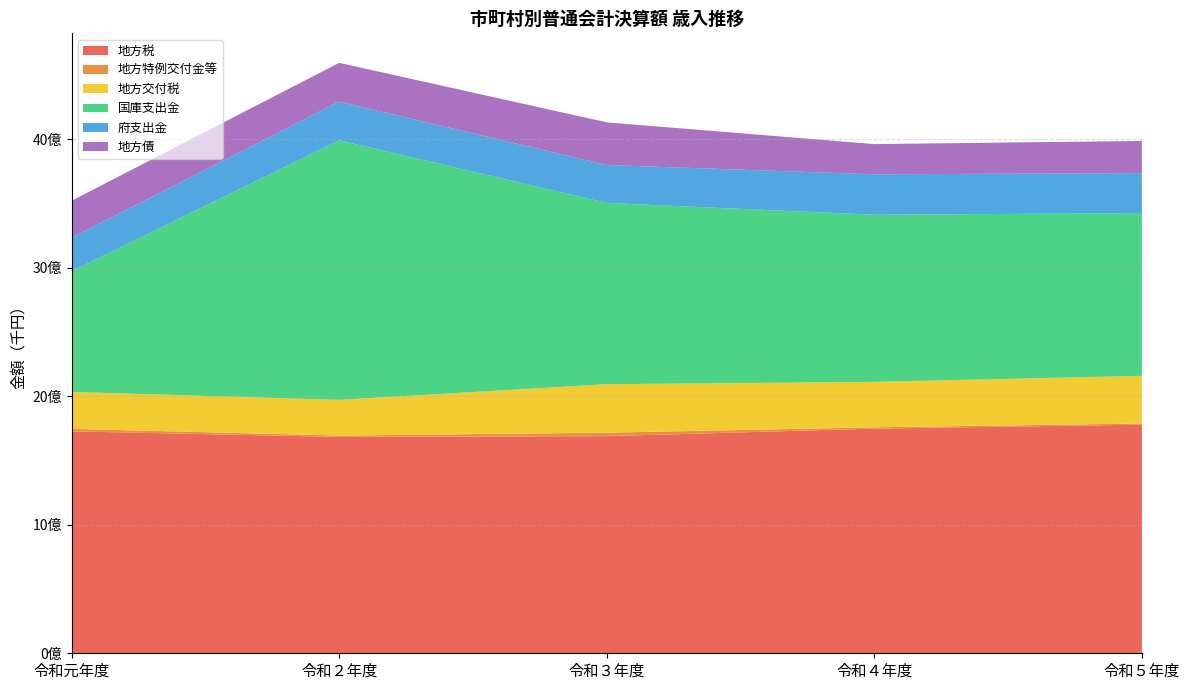

Reading right to left, transcribe all the data shown in this chart.

地方税: 1778816095	1748457074	1689449417	1683989713	1726833168
地方特例交付金等: 9616184	10059201	27487758	10074169	19897384
地方交付税: 370664486	353692752	377006355	277851937	287171077
国庫支出金: 1266257652	1300569749	1410536680	2020111148	939138016
府支出金: 311491921	314813624	295229598	301279106	260570231
地方債: 250177815	234939866	332009208	301518414	288241570